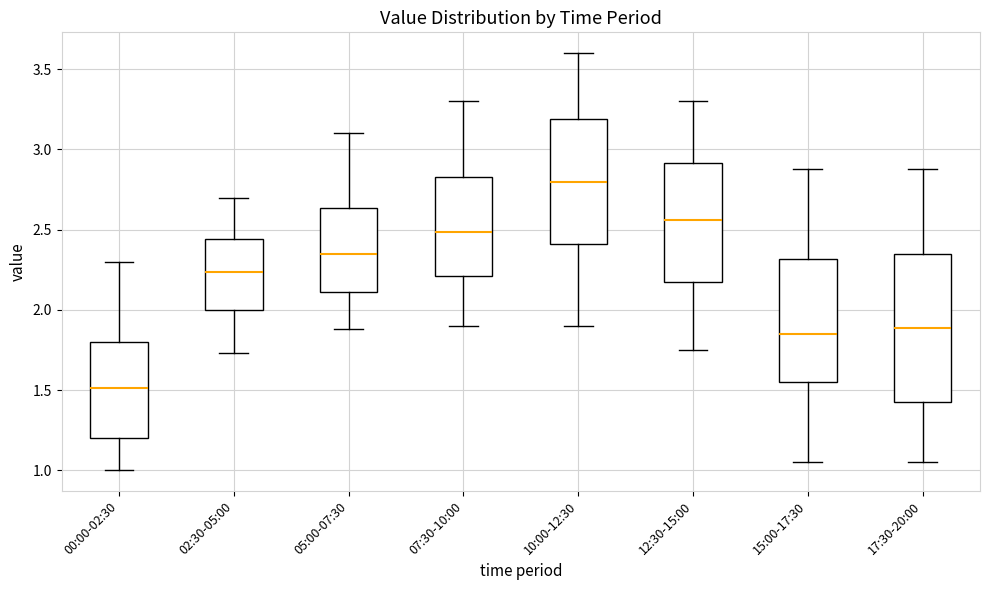

Reading left to right, transcribe this box plot: for each box, give where its median line is, the range the box spans, and where its two whiskers end, as read against the y-axis. The values are not printed on the chart, so give them approximately, as read against the axis.

00:00-02:30: median 1.50, box 1.20 to 1.80, whiskers 1.00 to 2.30
02:30-05:00: median 2.25, box 2.00 to 2.45, whiskers 1.75 to 2.70
05:00-07:30: median 2.35, box 2.10 to 2.65, whiskers 1.90 to 3.10
07:30-10:00: median 2.50, box 2.20 to 2.85, whiskers 1.90 to 3.30
10:00-12:30: median 2.80, box 2.40 to 3.20, whiskers 1.90 to 3.60
12:30-15:00: median 2.55, box 2.20 to 2.90, whiskers 1.75 to 3.30
15:00-17:30: median 1.85, box 1.55 to 2.30, whiskers 1.05 to 2.90
17:30-20:00: median 1.90, box 1.45 to 2.35, whiskers 1.05 to 2.90